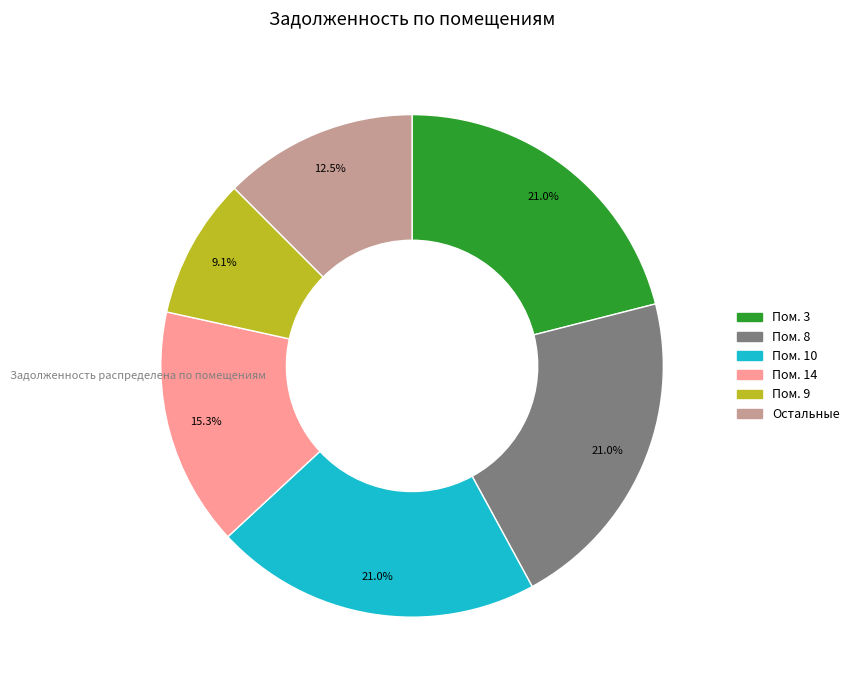

Is there any slice that represents more than half of the pie?

No